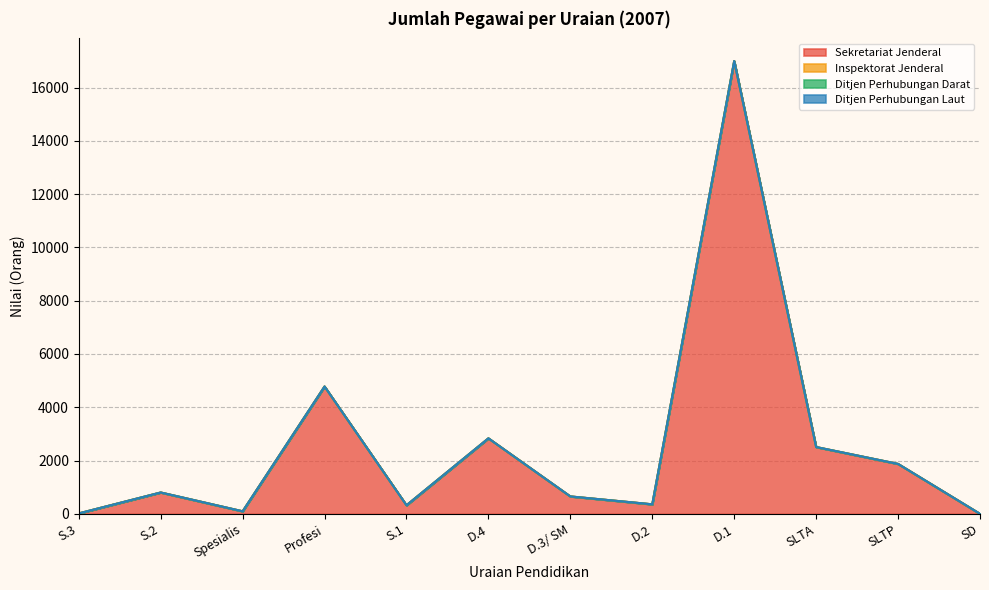

How many distinct data groups are displayed?

4